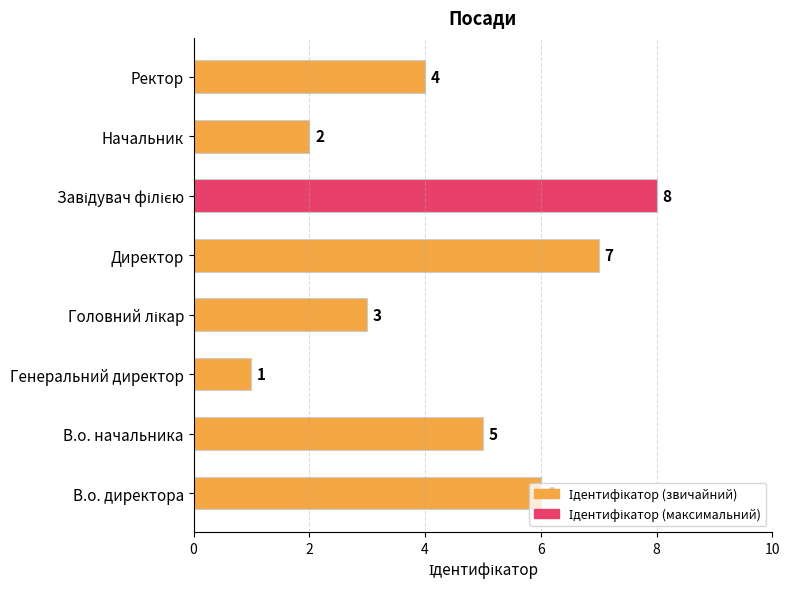

How many values are between 3 and 7?

5